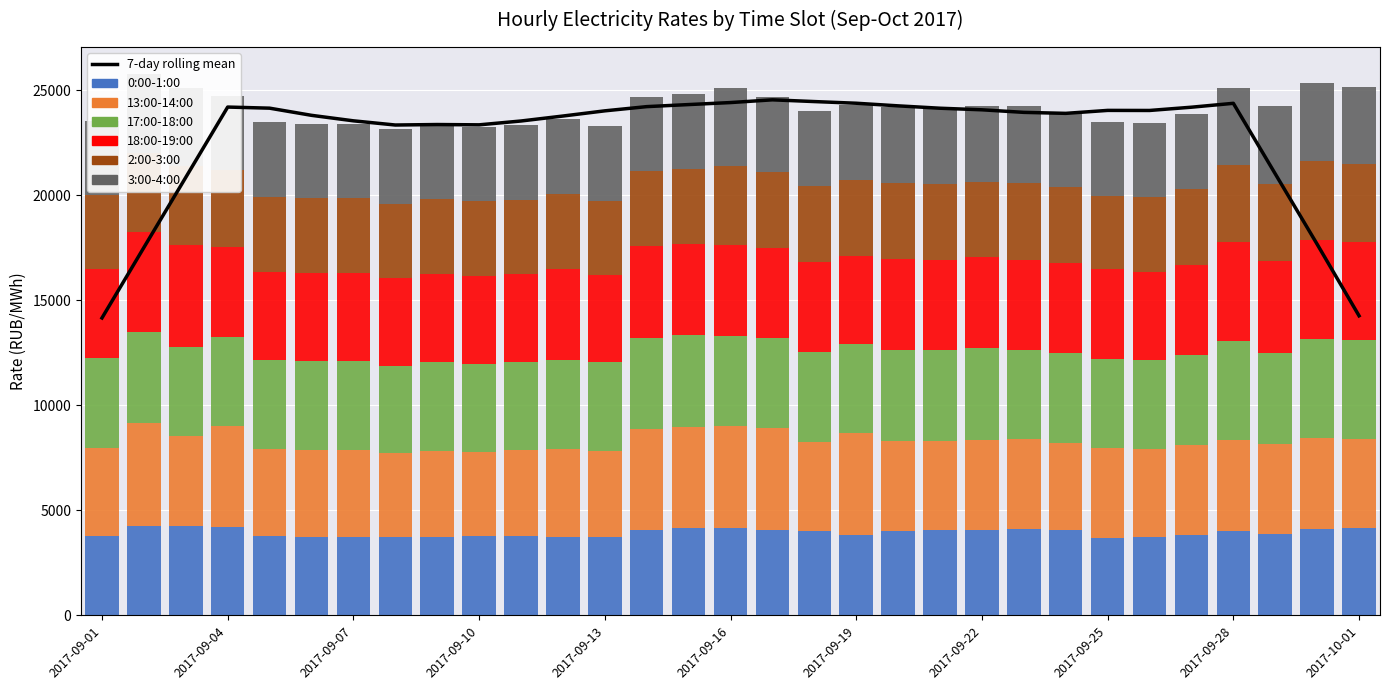

Rank the series at 2017-09-01 from highest to lowest value.

17:00-18:00, 18:00-19:00, 13:00-14:00, 0:00-1:00, 2:00-3:00, 3:00-4:00